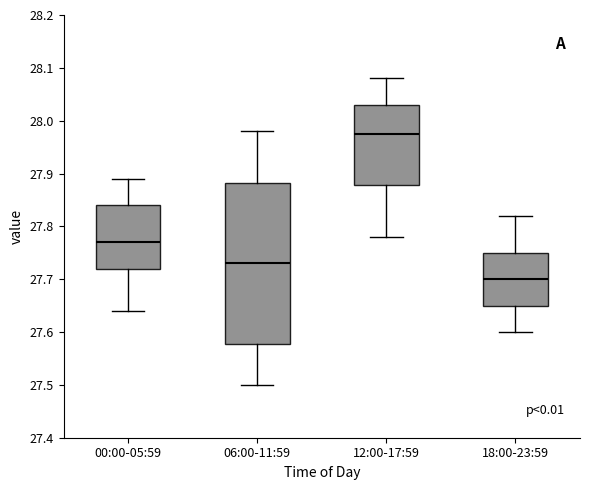

Reading left to right, transcribe this box plot: for each box, give where its median line is, the range the box spans, and where its two whiskers end, as read against the y-axis. The values are not printed on the chart, so give them approximately, as read against the axis.

00:00-05:59: median 27.77, box 27.72 to 27.84, whiskers 27.64 to 27.89
06:00-11:59: median 27.73, box 27.58 to 27.88, whiskers 27.50 to 27.98
12:00-17:59: median 27.98, box 27.88 to 28.03, whiskers 27.78 to 28.08
18:00-23:59: median 27.70, box 27.65 to 27.75, whiskers 27.60 to 27.82